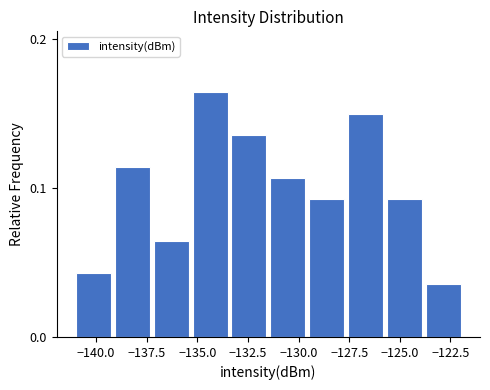

Around what value on the x-axis is the tallest bar? Give the approximate position of its centre, as read against the axis.

-134.5